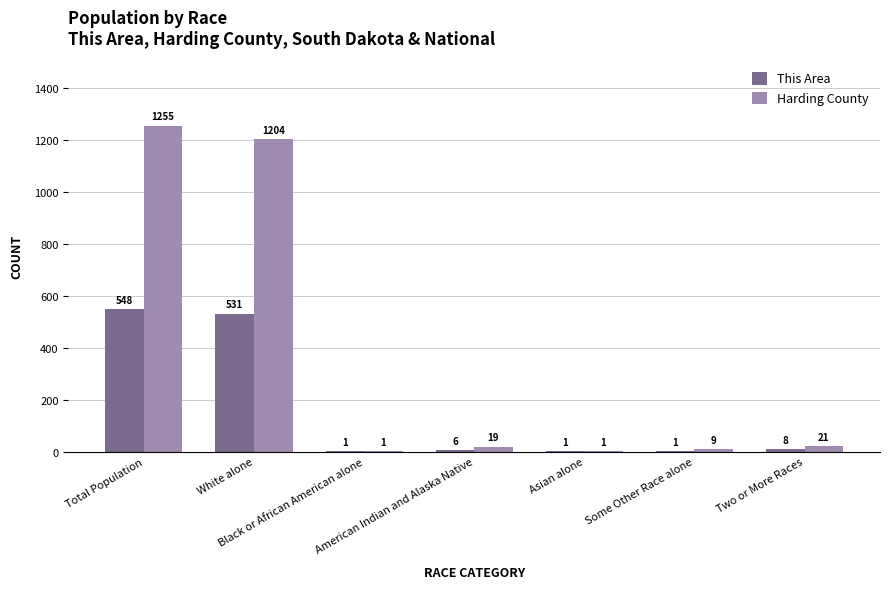

Are the bars grouped side by side (vs. stacked)?

Yes